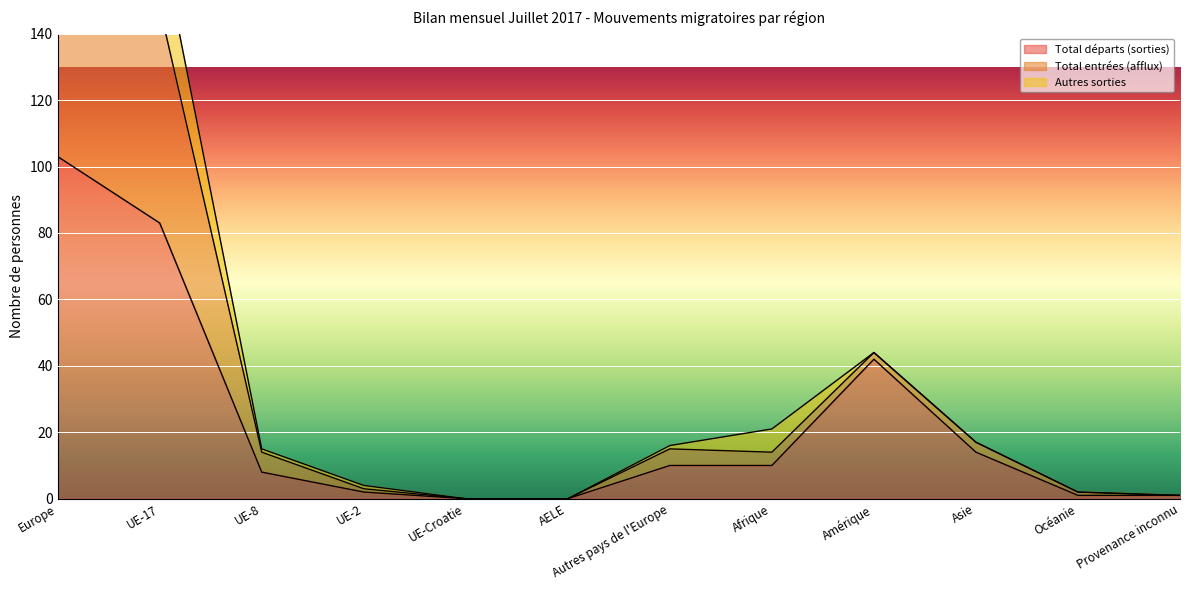

Reading left to right, what are all the values shown in this chart?

Total départs (sorties): 103	83	8	2	0	0	10	10	42	14	1	1
Total entrées (afflux): 205	170	15	4	0	0	16	21	44	17	2	1
Augmentations: 180	148	14	3	0	0	15	14	44	17	2	1